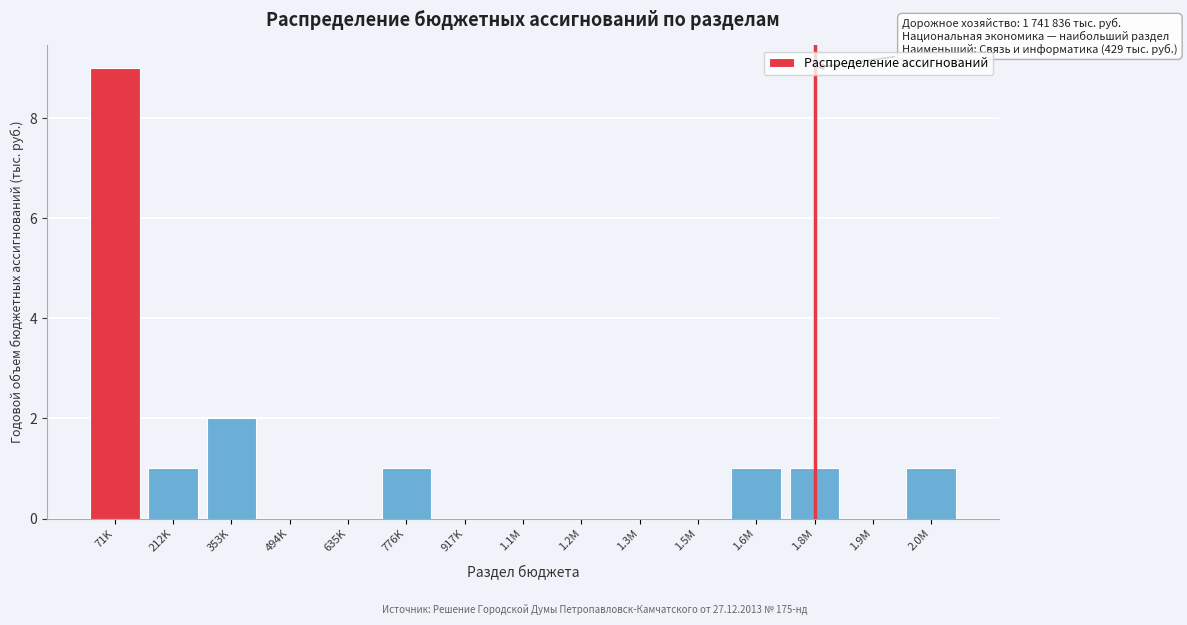

Reading left to right, list all the values displayed in this chart.

71K=9	212K=1	353K=2	494K=0	635K=0	776K=1	917K=0	1.1M=0	1.2M=0	1.3M=0	1.5M=0	1.6M=1	1.8M=1	1.9M=0	2.0M=1